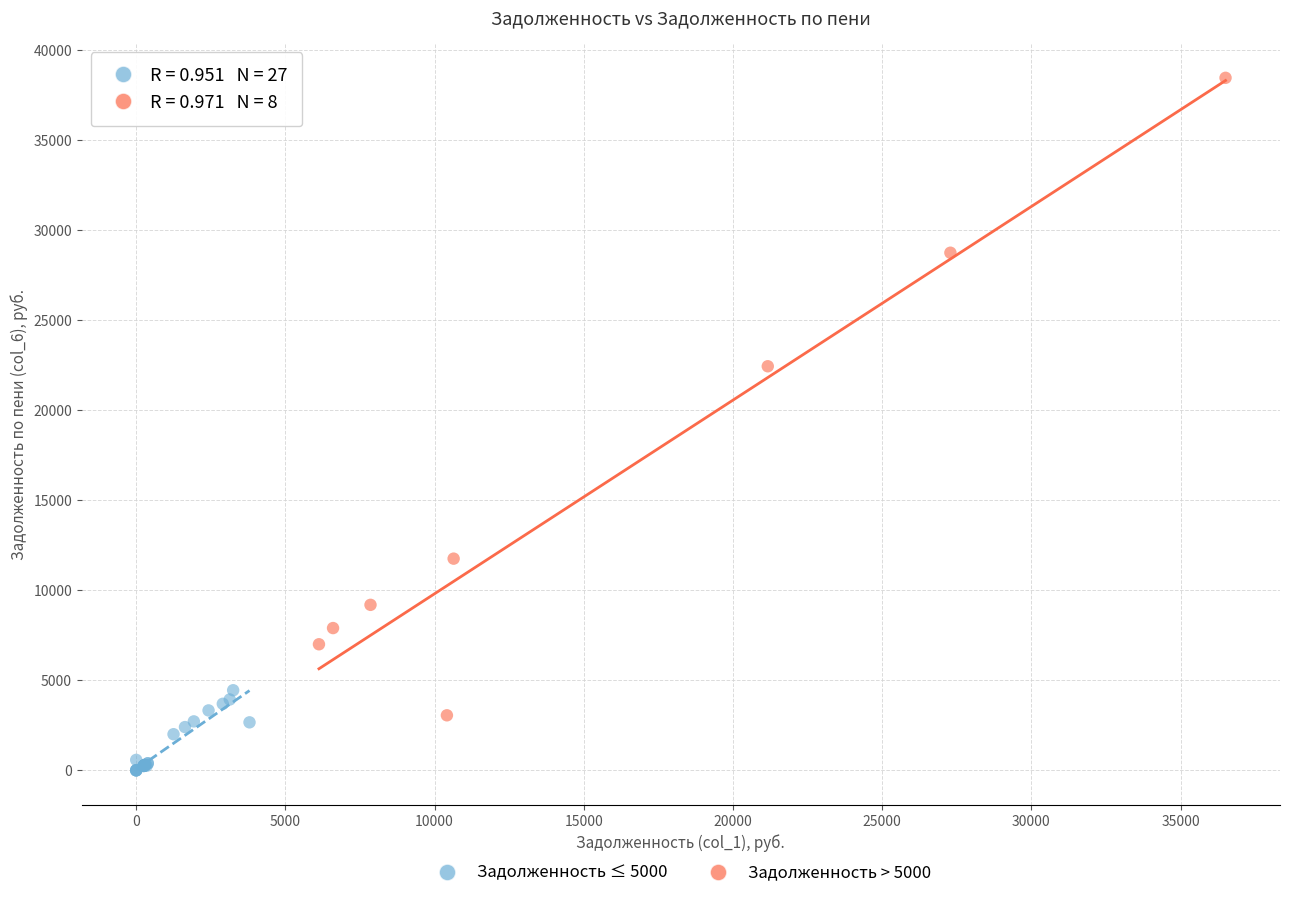

Which series has the largest Y range (max minus min)?

Задолженность > 5000